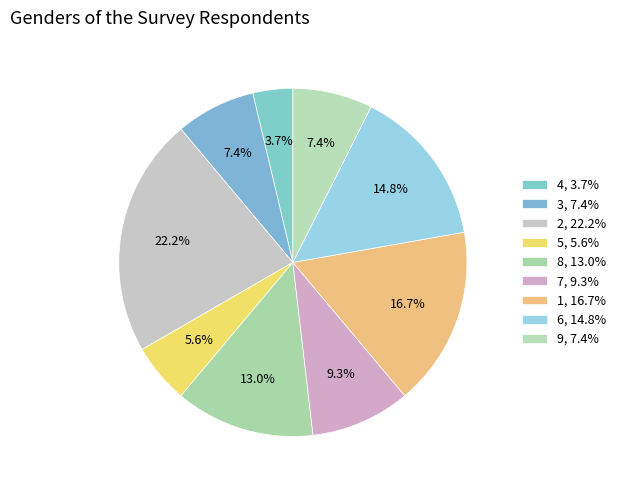

What is the largest slice in the pie chart?

2